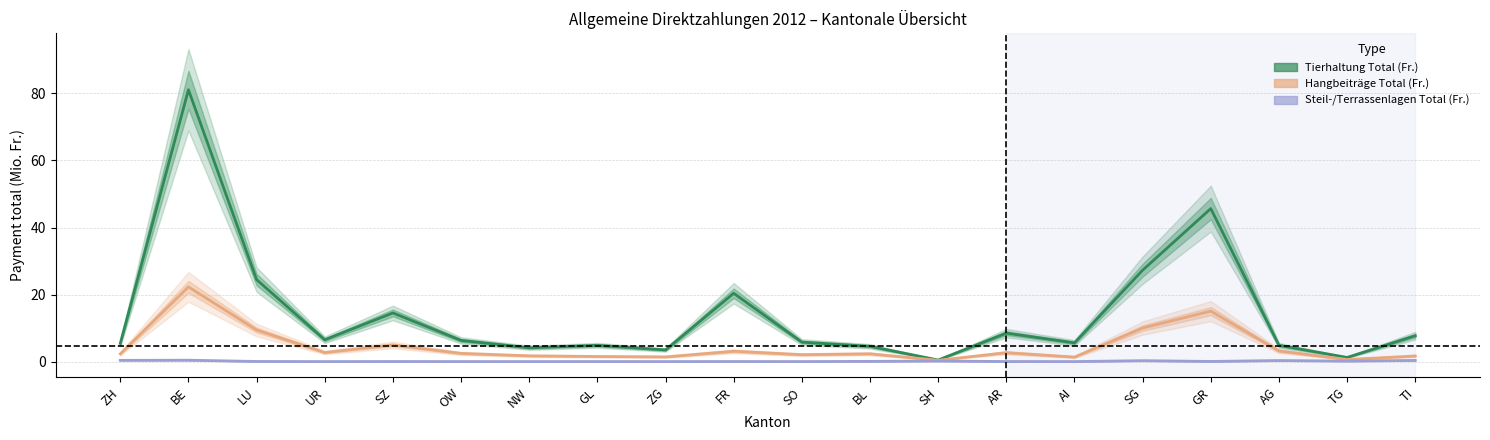

What is the difference between the maximum and minimum values in the Tierhaltung Total (Fr.) series?

80.6